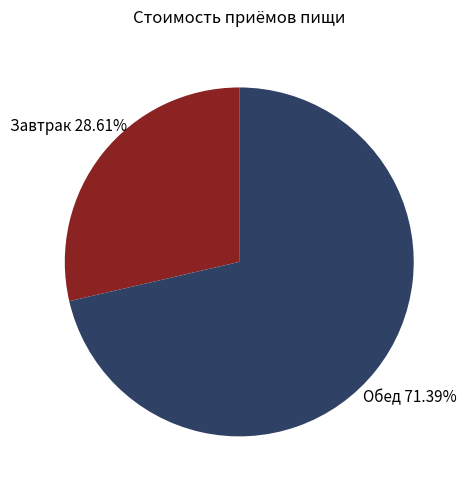

Is there any slice that represents more than half of the pie?

Yes